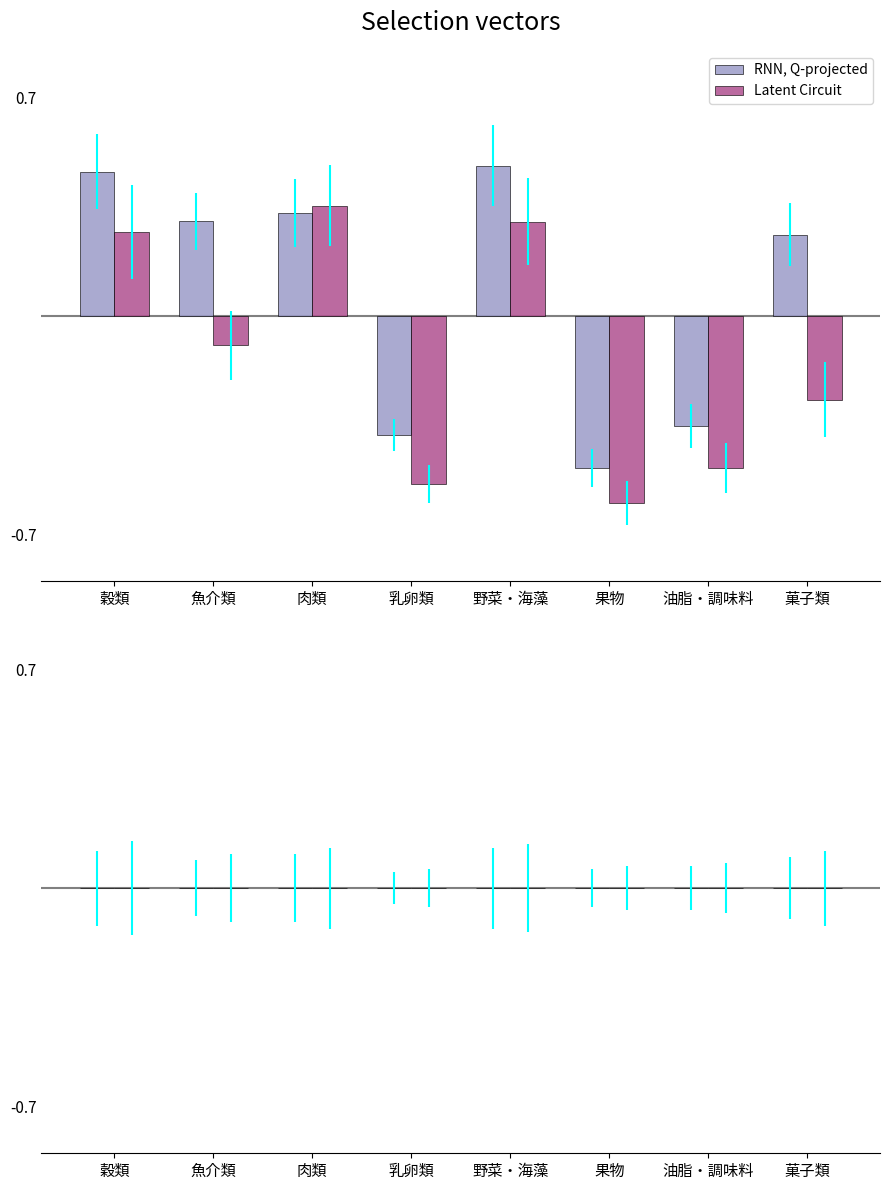

Rank the series at 乳卵類 from lowest to highest value.

Latent Circuit, RNN, Q-projected